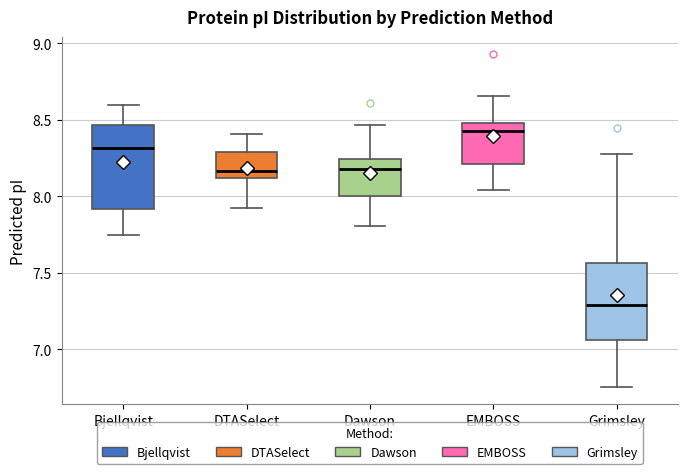

Where is the lower edge of the box for Bjellqvist on the y-axis? The values are not printed on the chart, so give them approximately, as read against the axis.

7.90